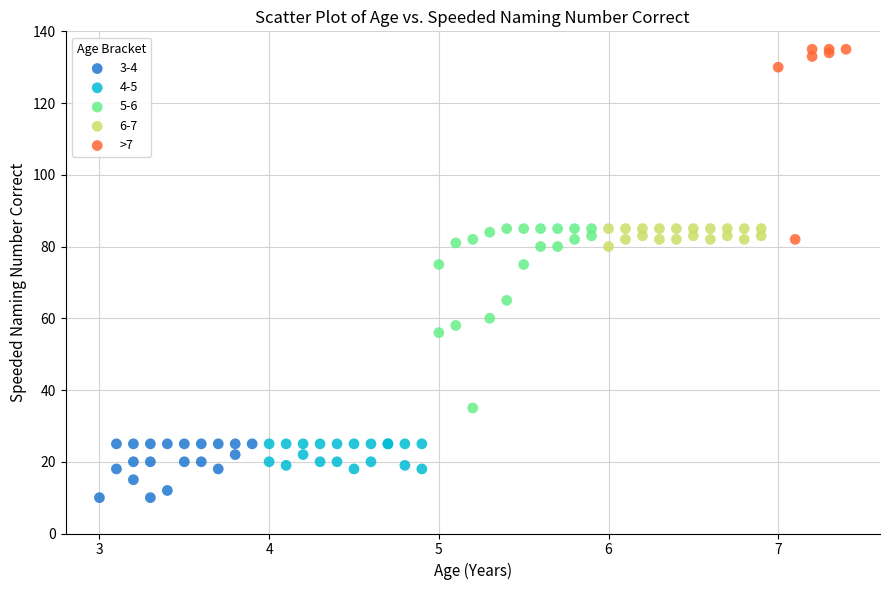

Which series reaches the minimum Y coordinate?

3-4